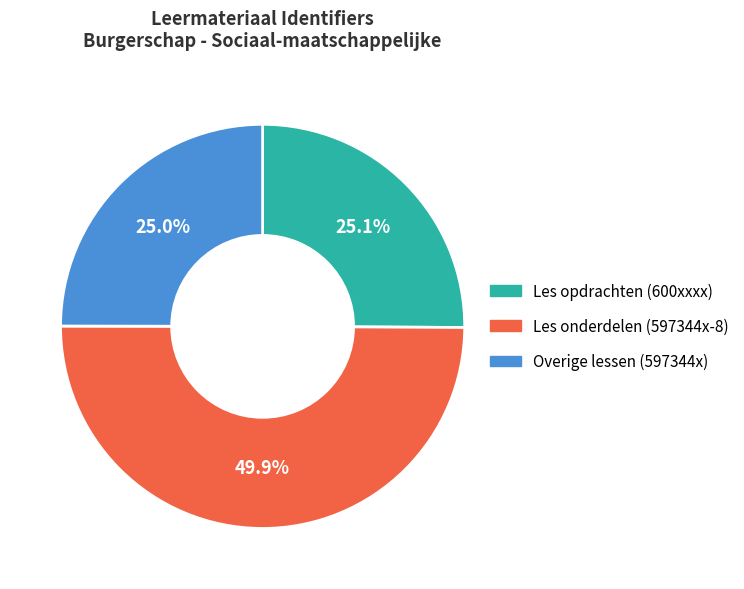

What is the ratio of the value at Les onderdelen (597344x-8) to the value at Les opdrachten (600xxxx)?

2.0